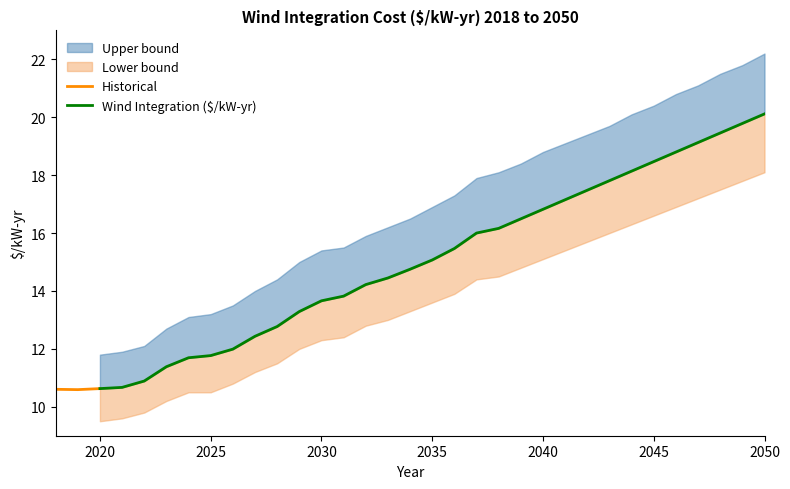

List the labels in order of value, largest first.

2050, 2049, 2048, 2047, 2046, 2045, 2044, 2043, 2042, 2041, 2040, 2039, 2038, 2037, 2036, 2035, 2034, 2033, 2032, 2031, 2030, 2029, 2028, 2027, 2026, 2025, 2024, 2023, 2022, 2021, 2020, 2018, 2019